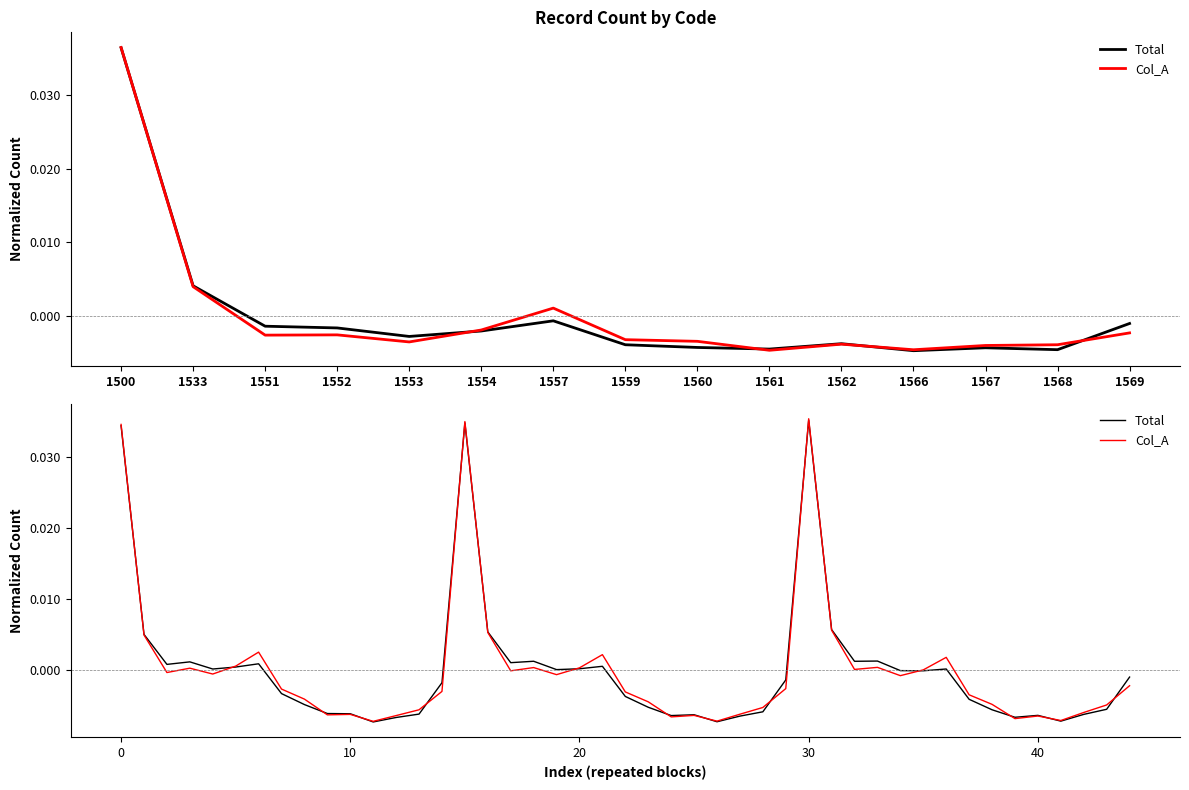

Reading left to right, what are all the values shown in this chart?

Total: 1500=0.0	1533=0.0	1551=-0.0	1552=-0.0	1553=-0.0	1554=-0.0	1557=-0.0	1559=-0.0	1560=-0.0	1561=-0.0	1562=-0.0	1566=-0.0	1567=-0.0	1568=-0.0	1569=-0.0
Col_A: 1500=0.0	1533=0.0	1551=-0.0	1552=-0.0	1553=-0.0	1554=-0.0	1557=0.0	1559=-0.0	1560=-0.0	1561=-0.0	1562=-0.0	1566=-0.0	1567=-0.0	1568=-0.0	1569=-0.0